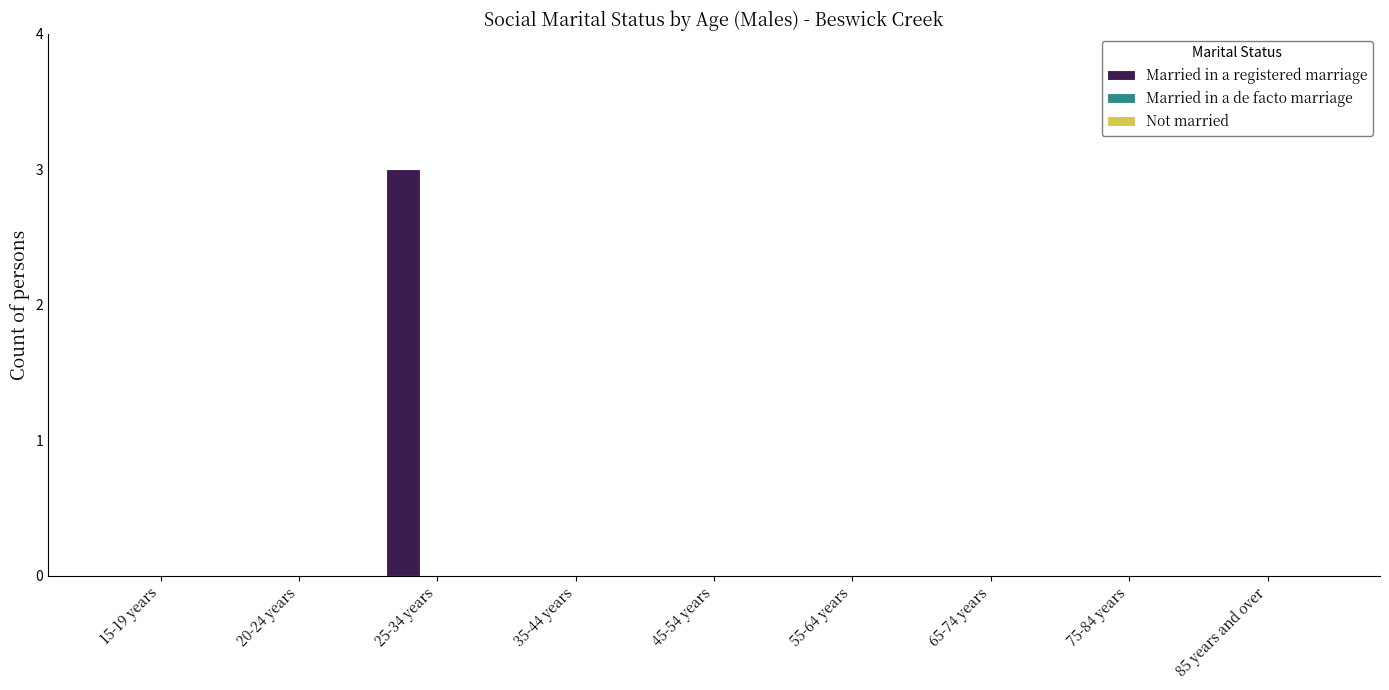

What is the maximum value shown in the chart?

3